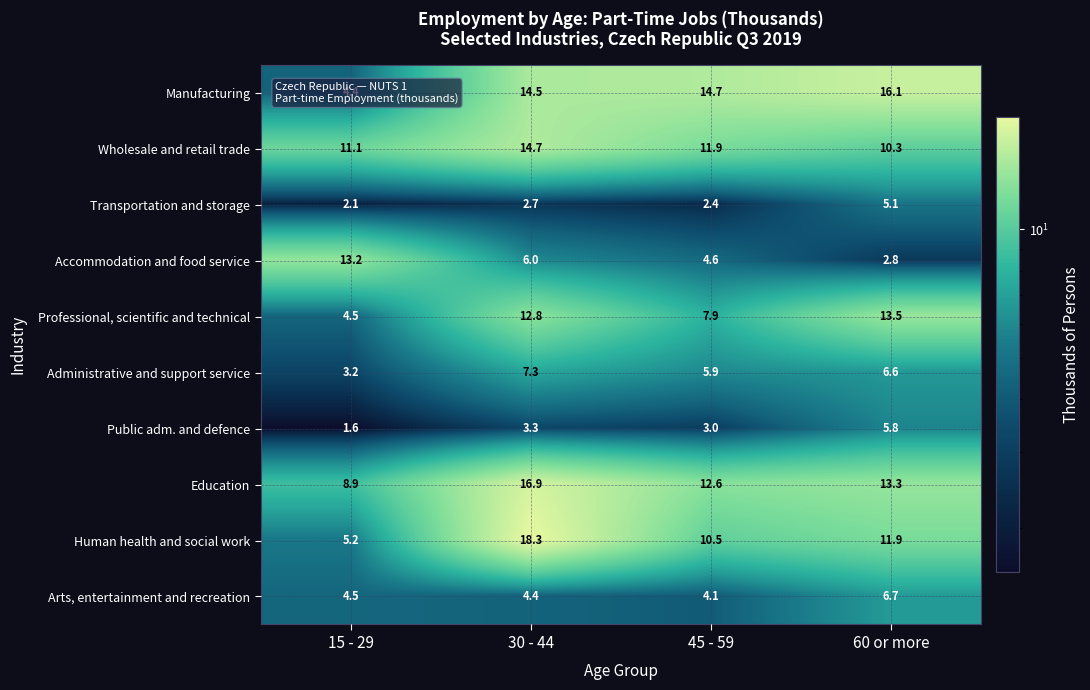

What is the approximate value of Administrative and support service at 30 - 44?

7.3